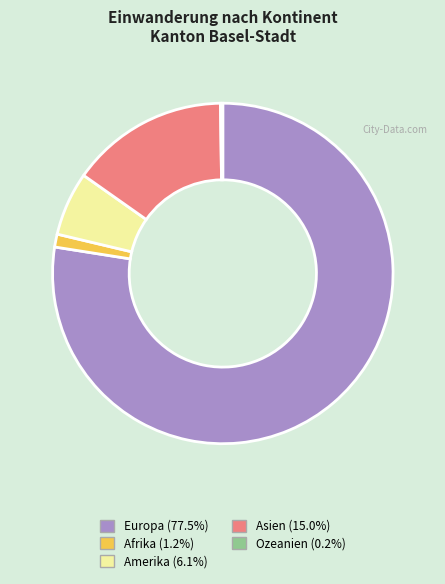

What is the ratio of the value at Asien to the value at Afrika?

12.2